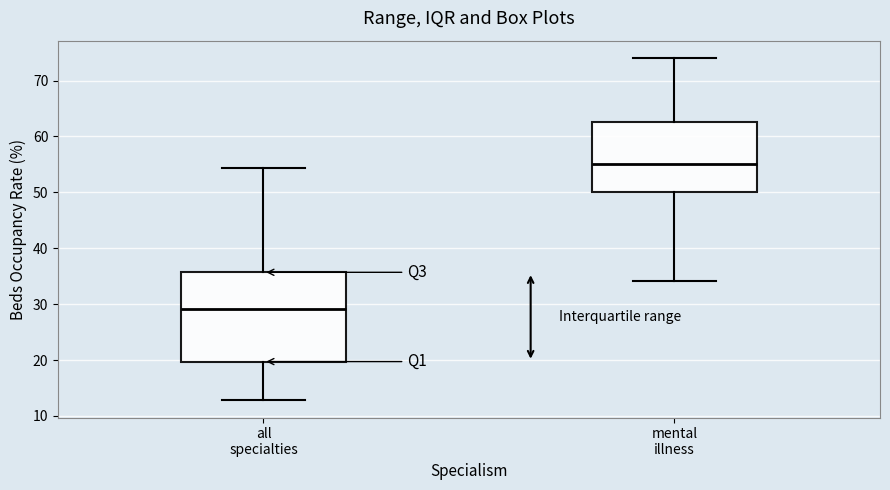

Which box is the tallest, from its lower edge to its upper edge?

all specialties